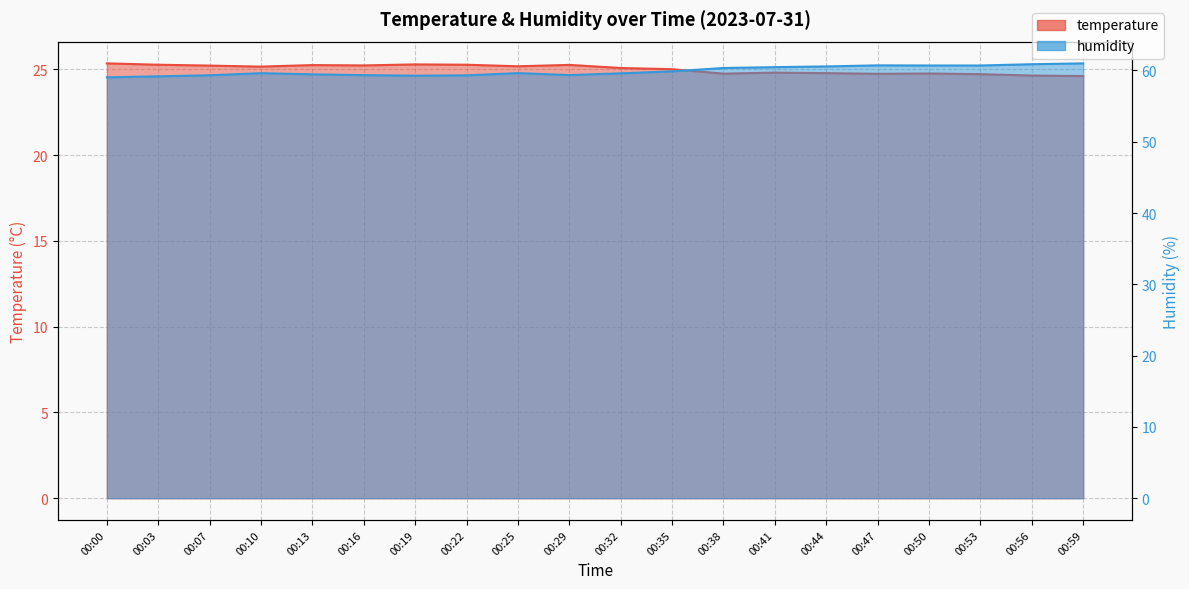

True or false: temperature and humidity cross at least once.

False